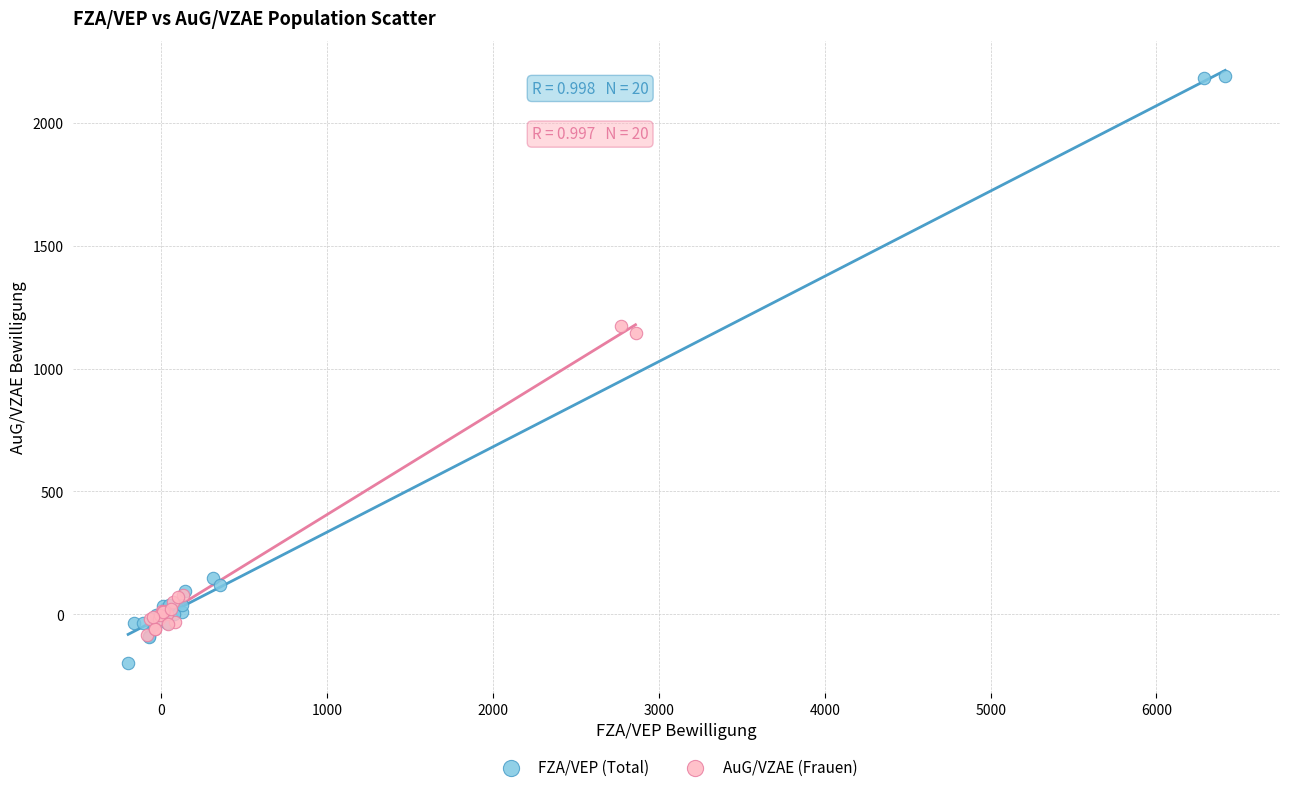

Which series contains the lowest Y value?

FZA/VEP (Total)